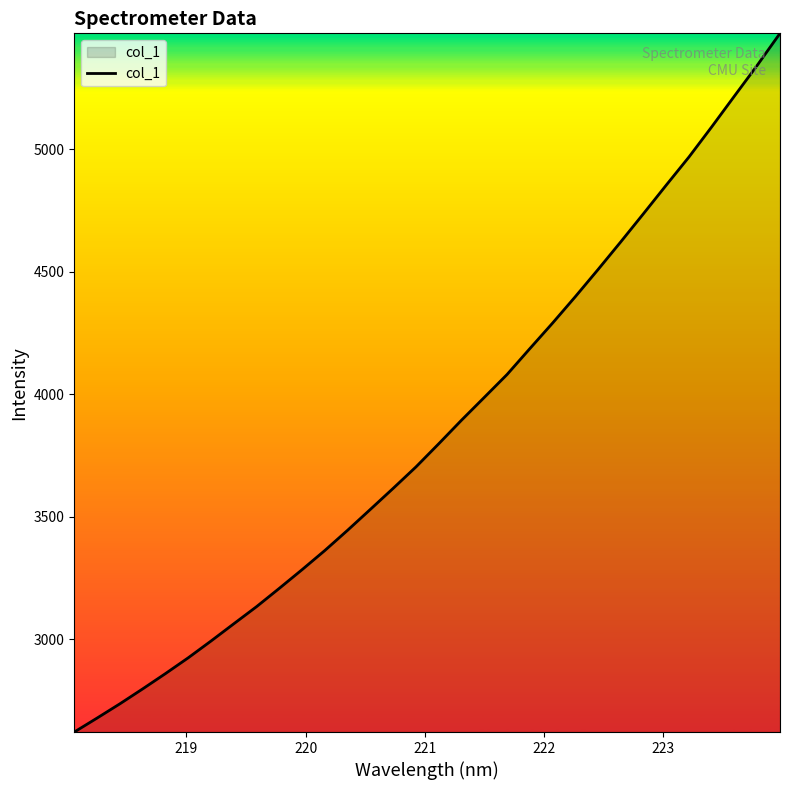

What is the maximum value shown in the chart?

5473.6